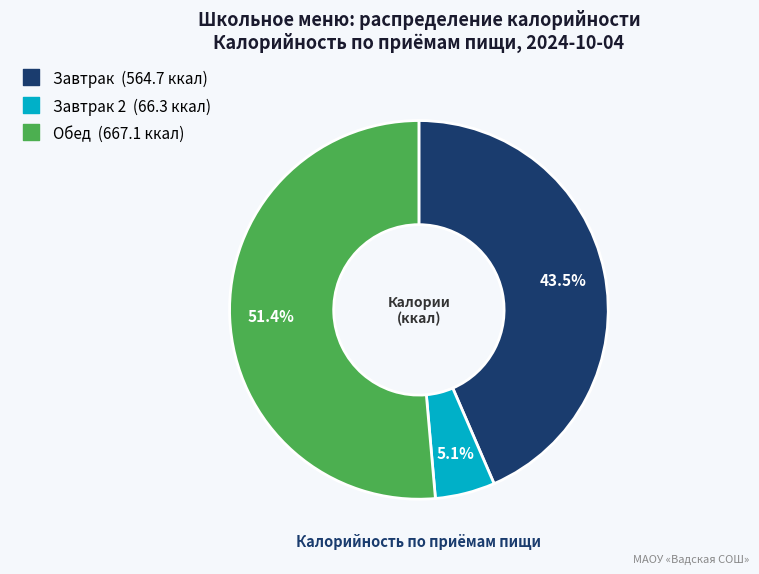

Does any single category account for the majority?

Yes